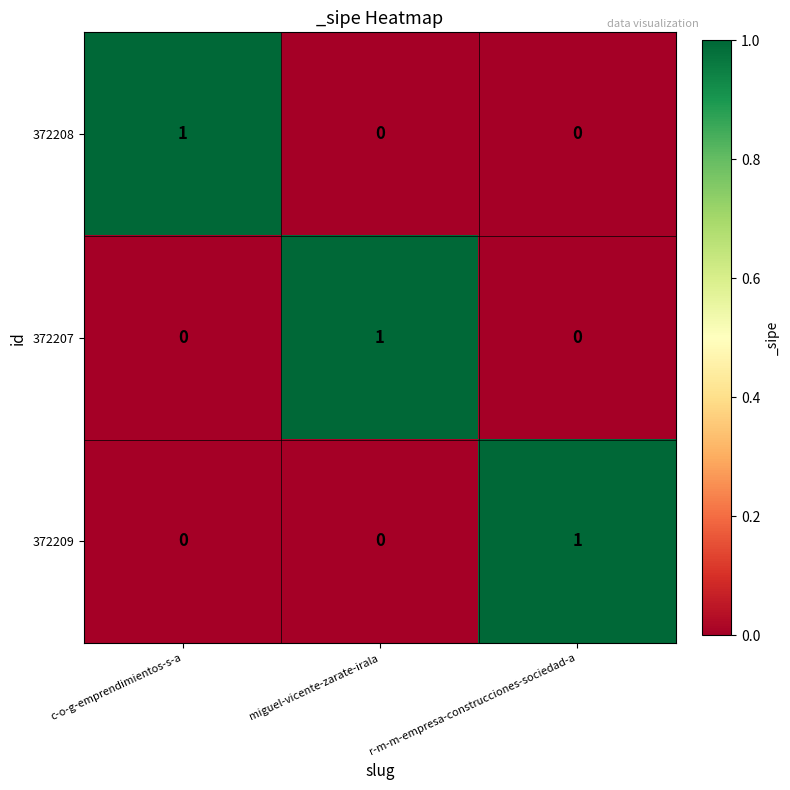

Reading right to left, extract all data points from this chart.

372208: 0	0	1
372207: 0	1	0
372209: 1	0	0